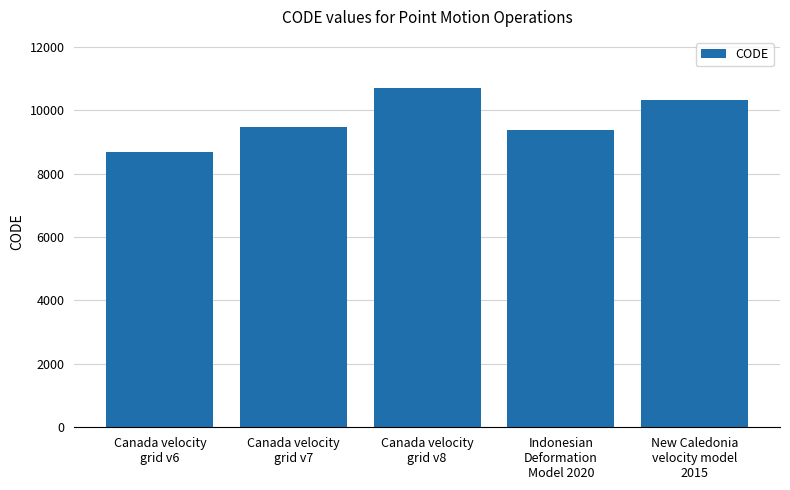

What is the label of the 5th bar from the right?

Canada velocity
grid v6